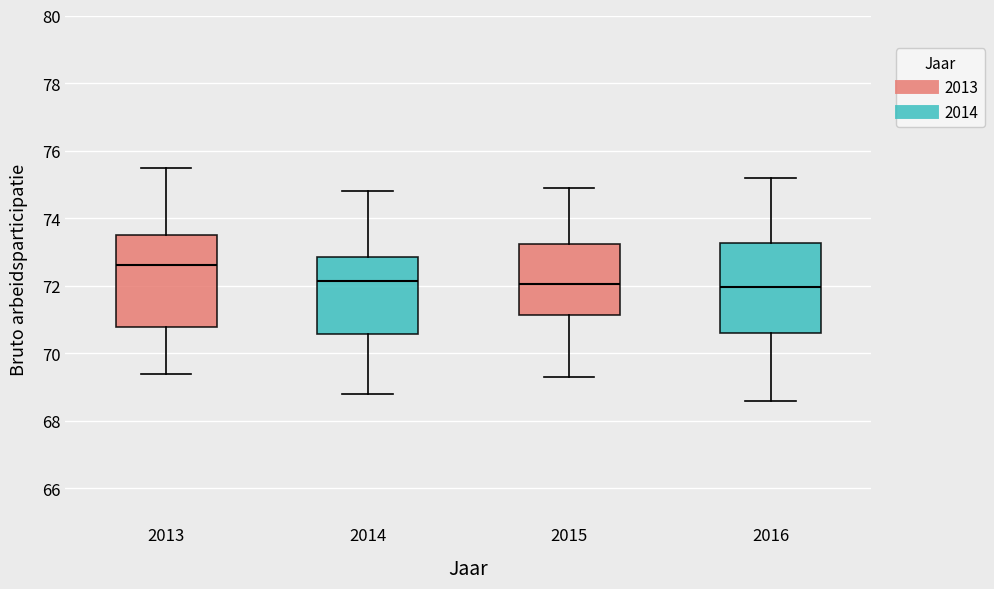

Reading left to right, transcribe this box plot: for each box, give where its median line is, the range the box spans, and where its two whiskers end, as read against the y-axis. The values are not printed on the chart, so give them approximately, as read against the axis.

2013: median 72.6, box 70.8 to 73.6, whiskers 69.4 to 75.6
2014: median 72.2, box 70.6 to 72.8, whiskers 68.8 to 74.8
2015: median 72.0, box 71.2 to 73.2, whiskers 69.4 to 75.0
2016: median 72.0, box 70.6 to 73.2, whiskers 68.6 to 75.2